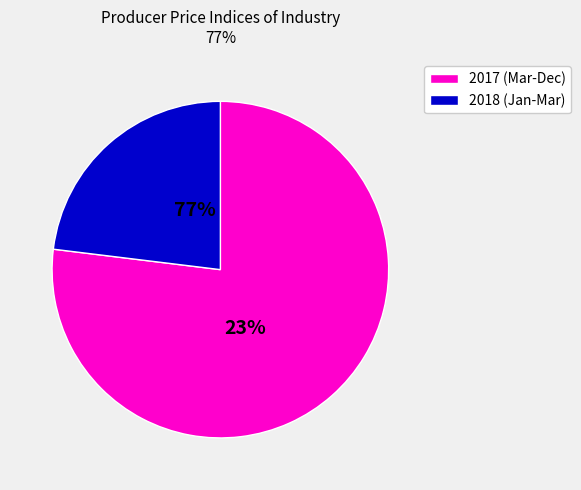

What is the largest slice in the pie chart?

Mar 2017